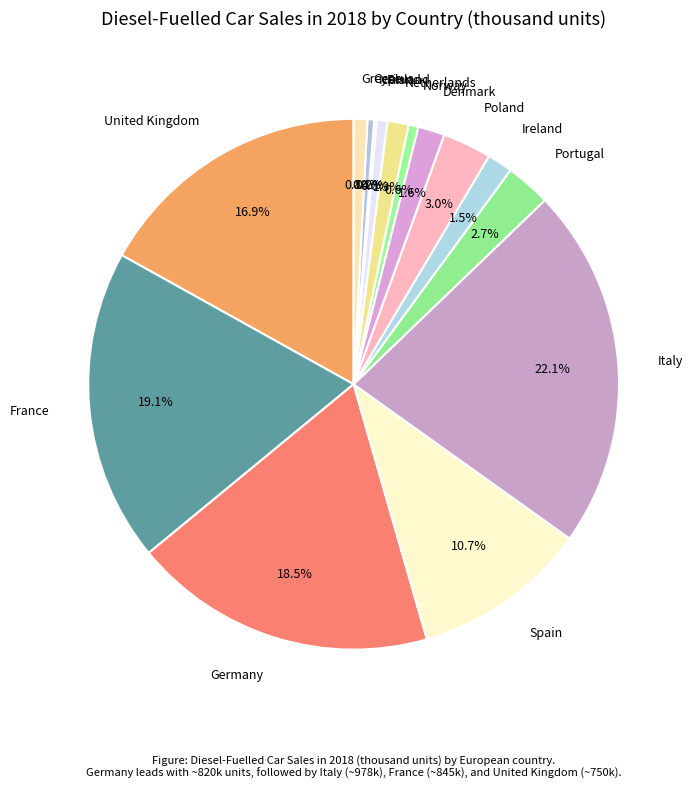

Does Poland represent more than half of the total?

No